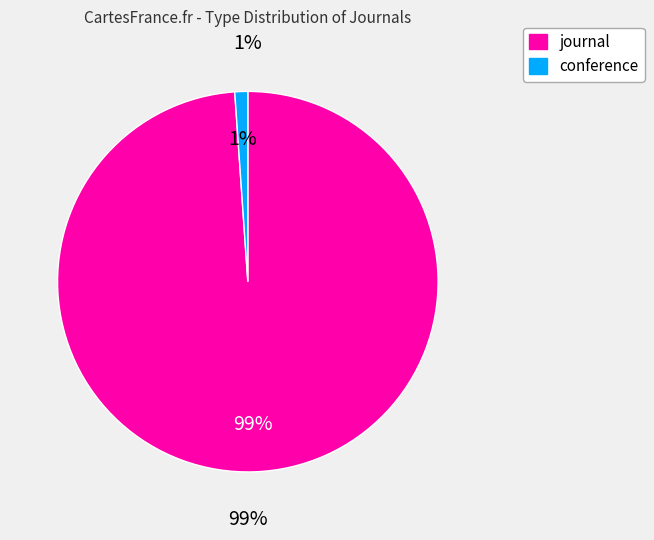

Rank the categories by value from highest to lowest.

journal, conference